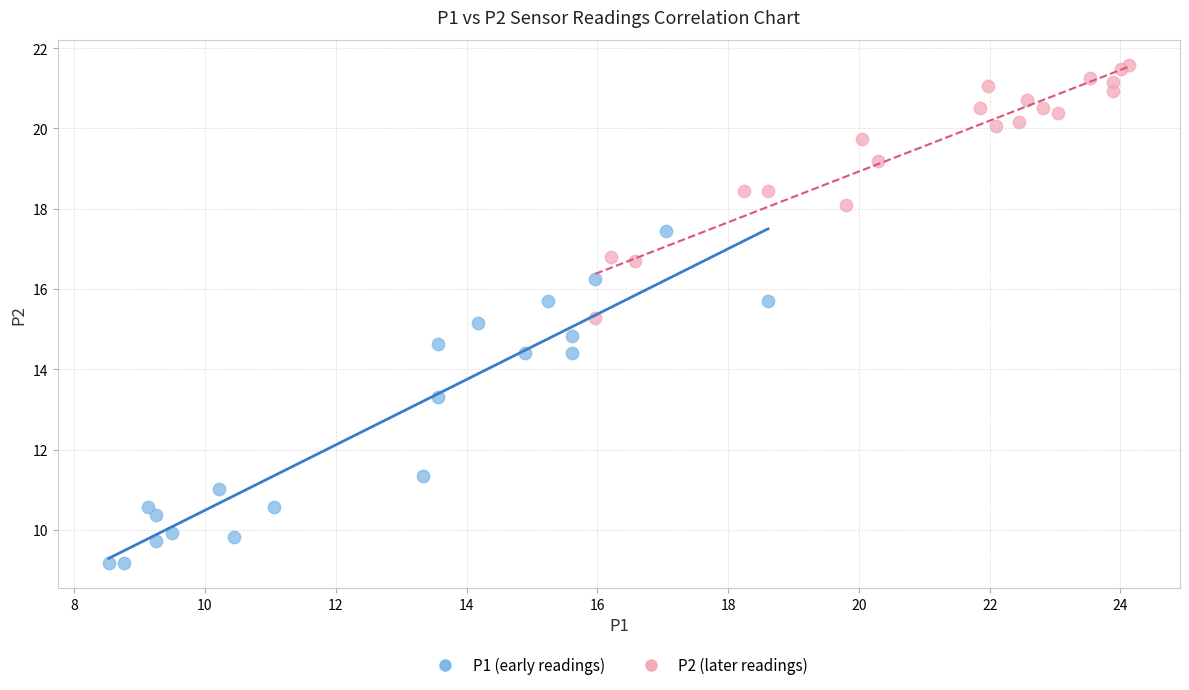

Which series contains the lowest Y value?

P1 (early readings)